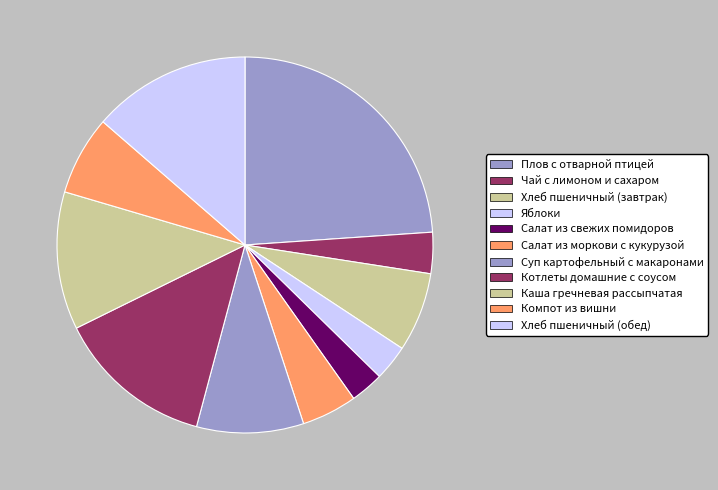

Which slice is the smallest?

Салат из свежих помидоров